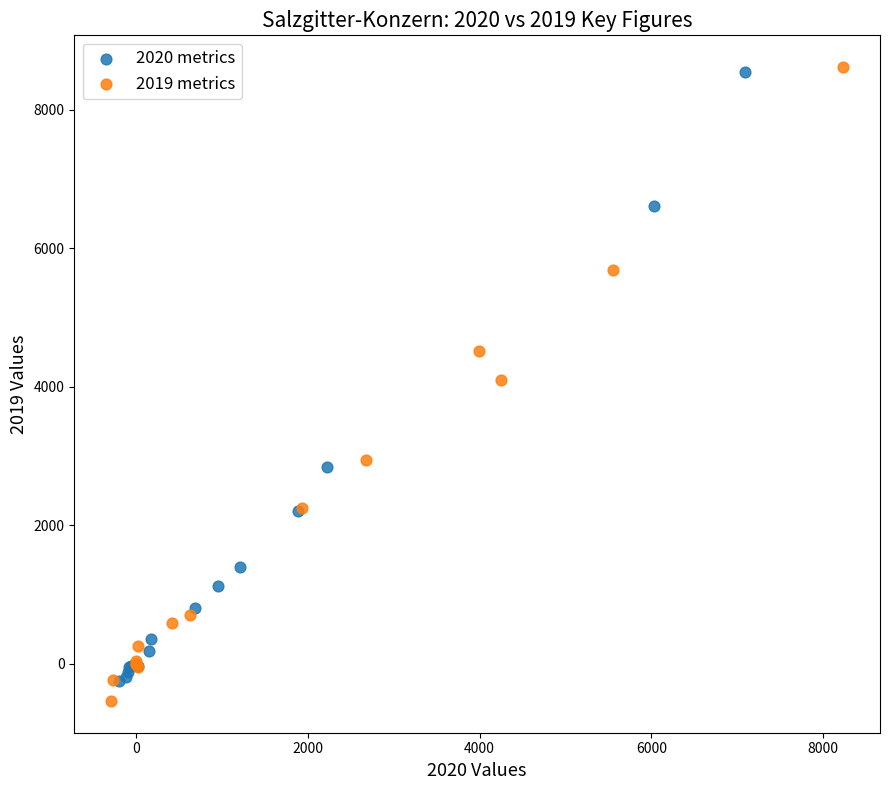

What are all the series names shown in the legend?

2020 metrics, 2019 metrics